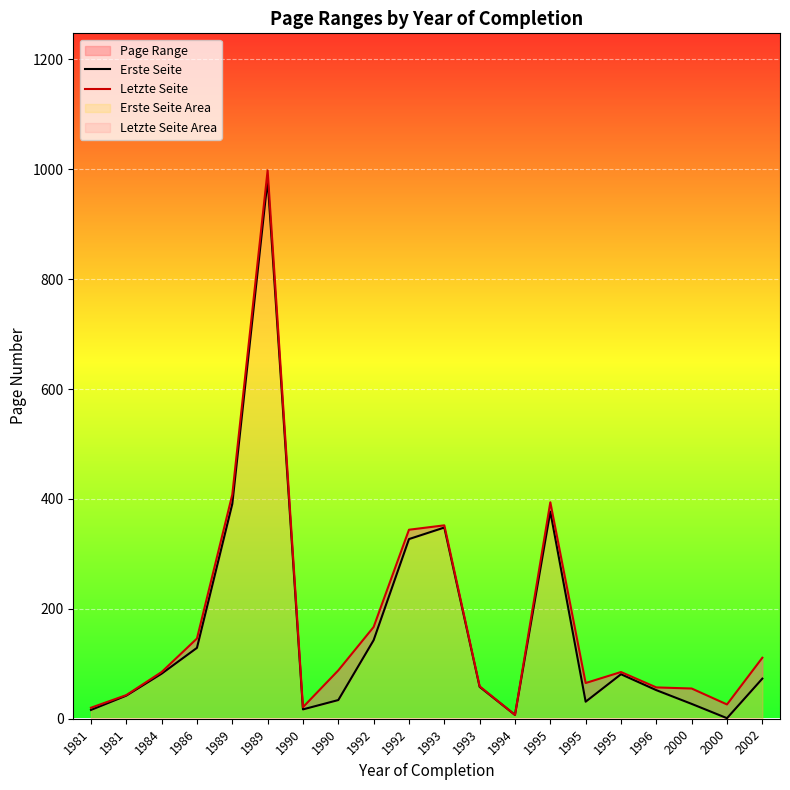

Reading right to left, list all the values displayed in this chart.

Erste Seite: 2002=73	2000=1	2000=27	1996=52	1995=81	1995=31	1995=377	1994=7	1993=58	1993=348	1992=327	1992=143	1990=34	1990=17	1989=981	1989=391	1986=129	1984=82	1981=42	1981=16
Letzte Seite: 2002=111	2000=26	2000=55	1996=57	1995=85	1995=65	1995=394	1994=7	1993=59	1993=352	1992=344	1992=167	1990=88	1990=21	1989=998	1989=408	1986=146	1984=85	1981=43	1981=20